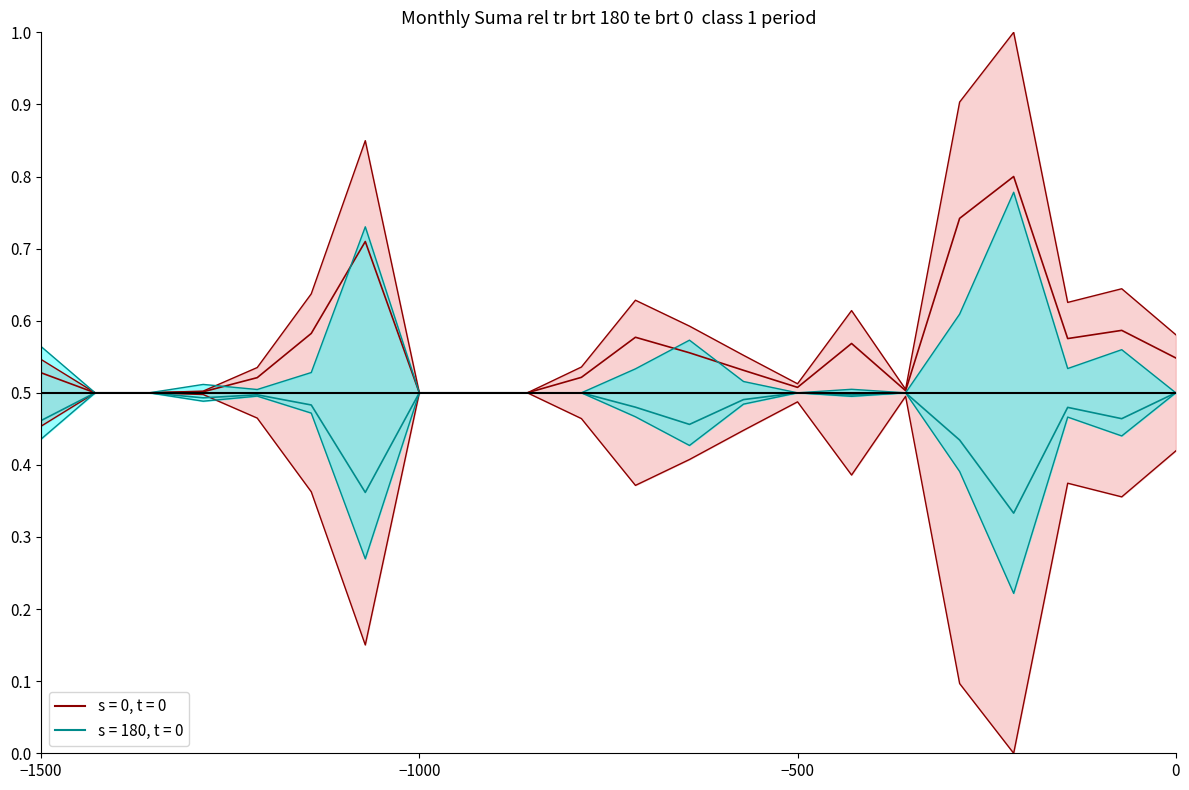

What is the value of the s = 180, t = 0 point at the 11th from the left?

0.5